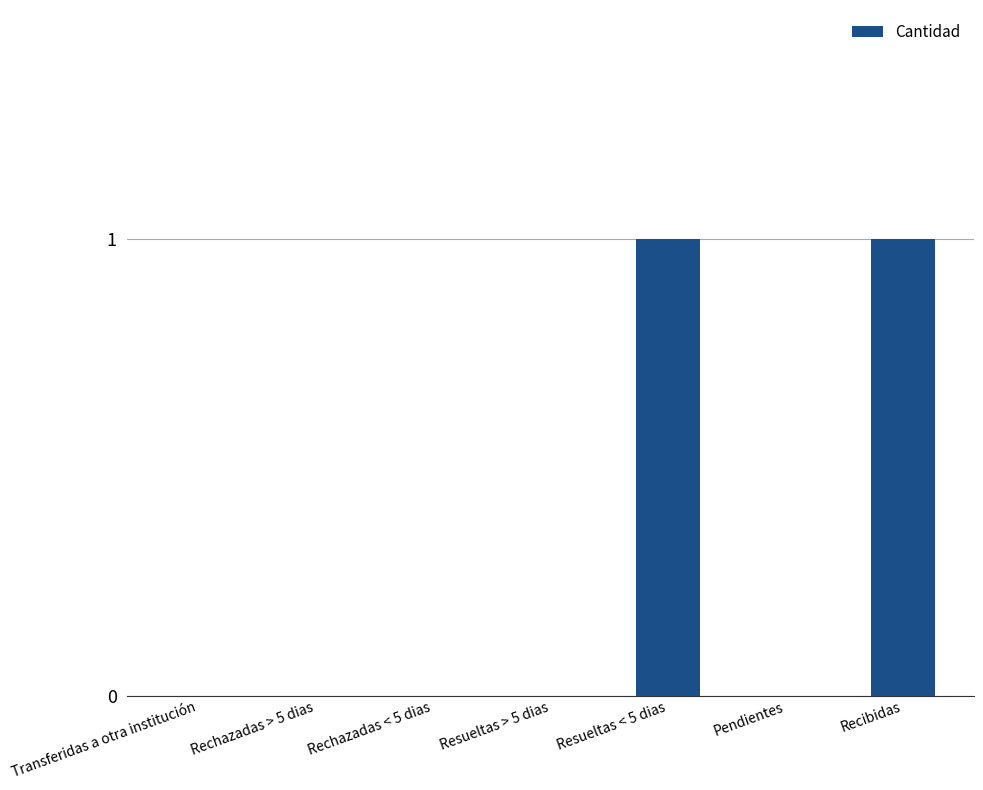

The value at Resueltas < 5 dias is 0. True or false?

False